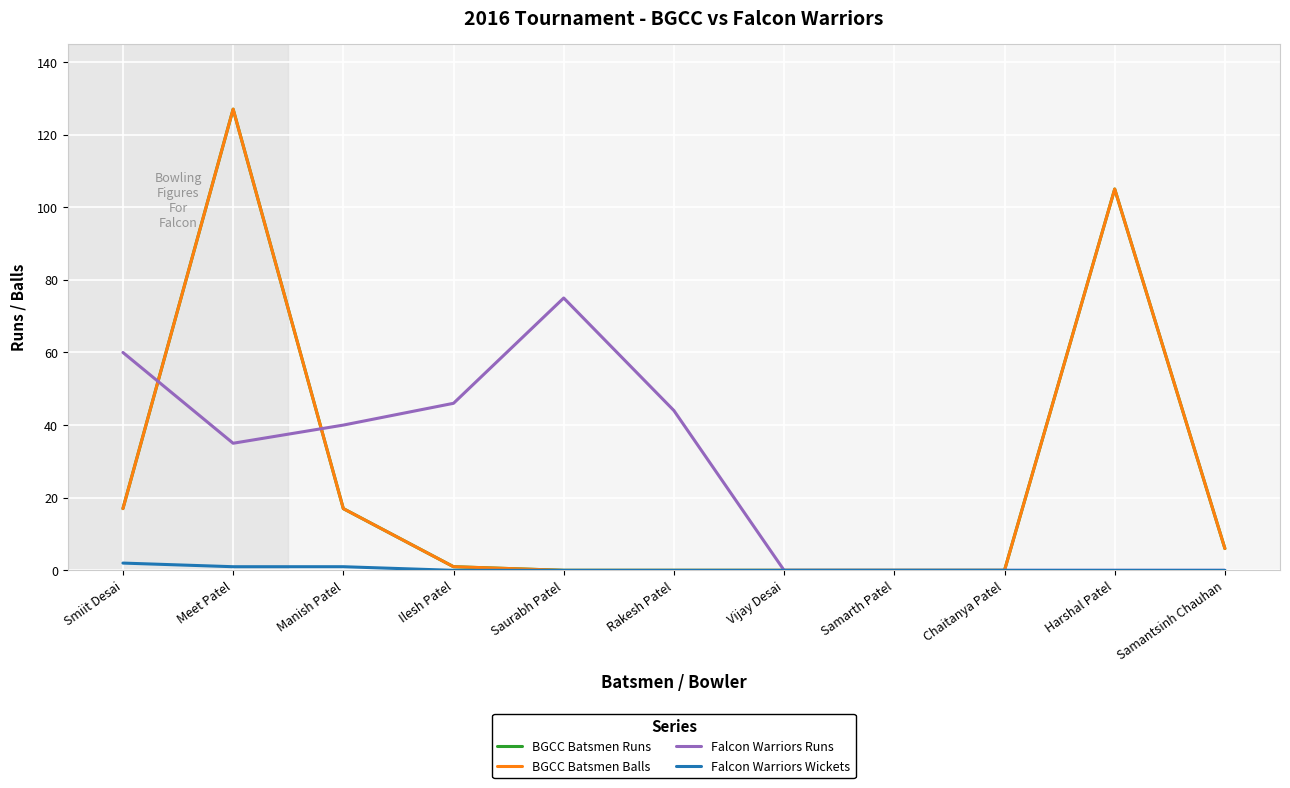

What are all the series names shown in the legend?

BGCC Batsmen Runs, BGCC Batsmen Balls, Falcon Warriors Runs, Falcon Warriors Wickets